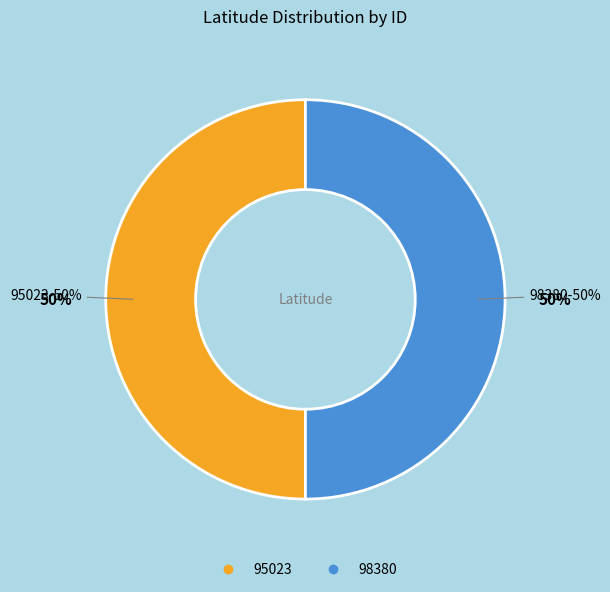

Does any single category account for the majority?

Yes